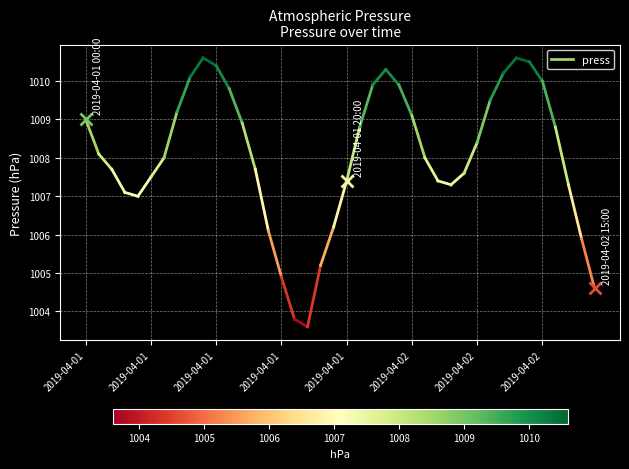

How many lines are shown in the chart?

1